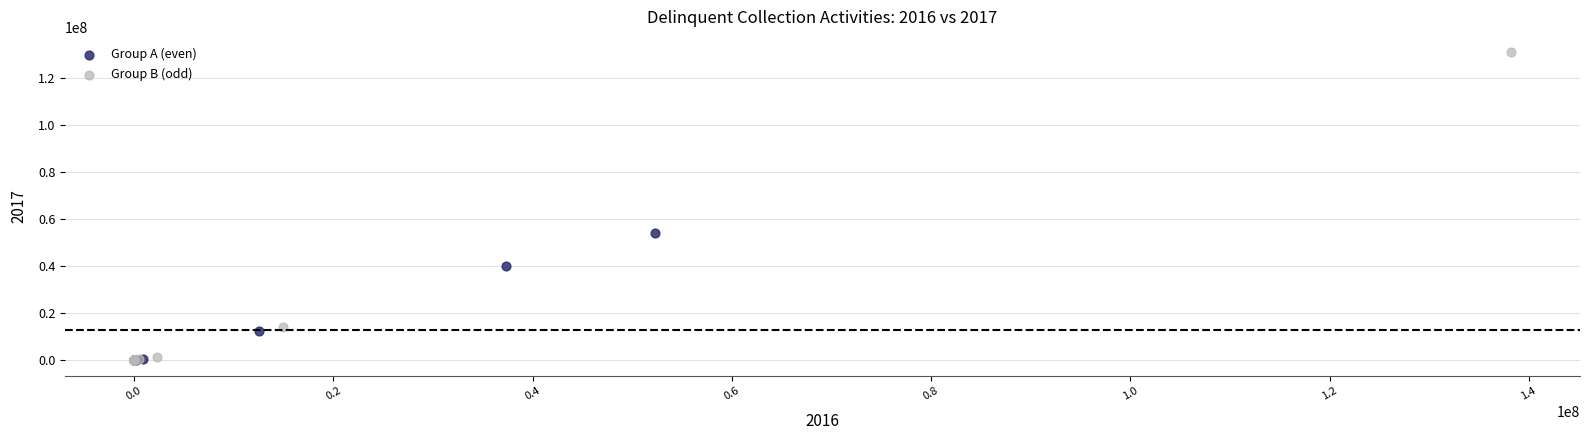

What are all the series names shown in the legend?

Group A (even), Group B (odd)